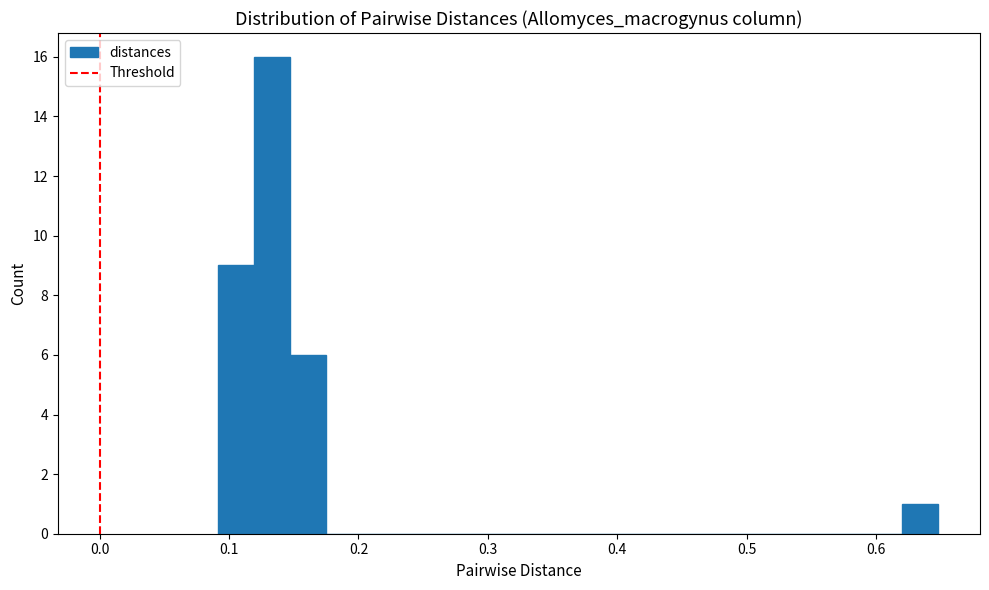

Around what value on the x-axis is the tallest bar? Give the approximate position of its centre, as read against the axis.

0.13